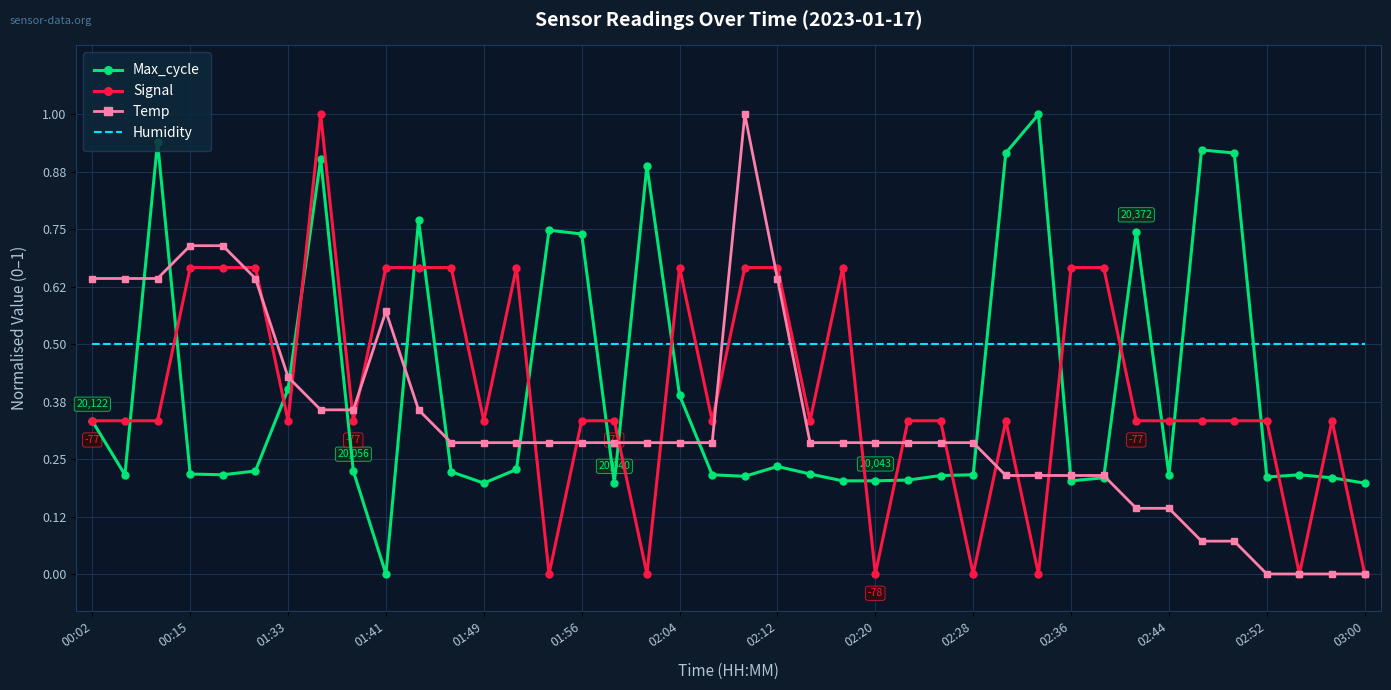

After their last crossing, which series has the higher values: Humidity or Temp?

Humidity